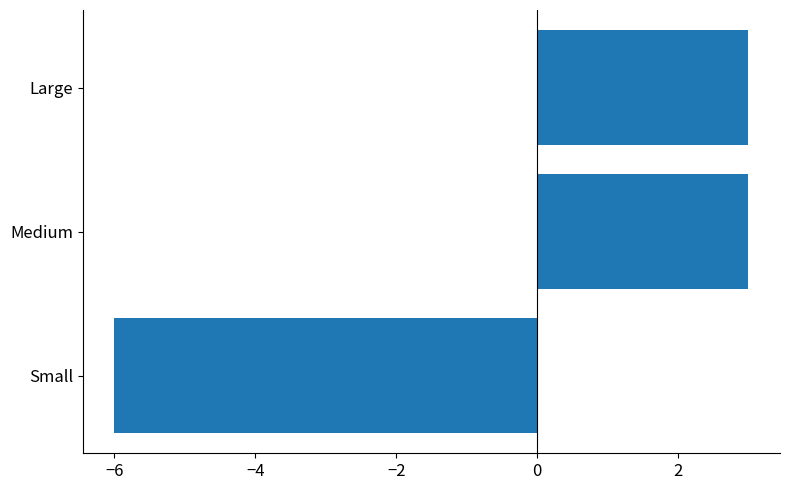

Does the chart contain any negative values?

Yes